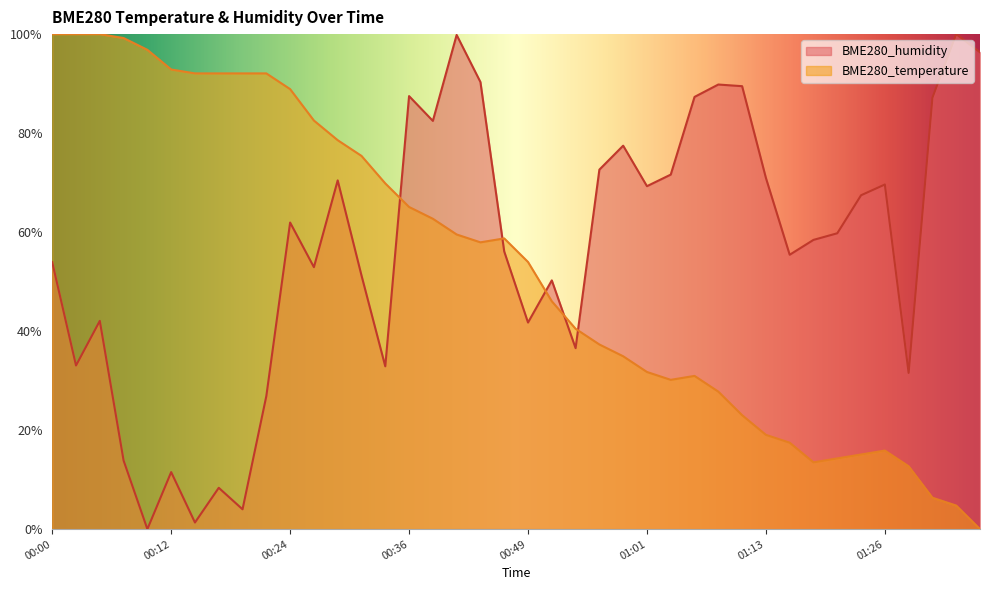

What is the difference between the maximum and minimum values in the BME280_humidity series?

100.0